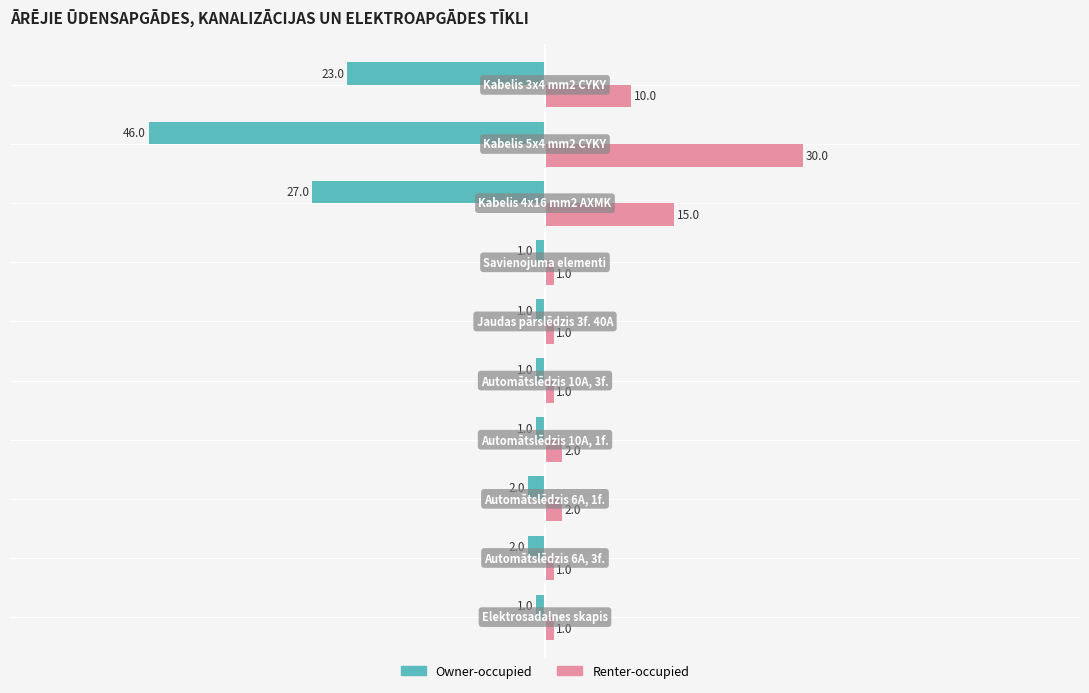

What is the maximum value shown in the chart?

30